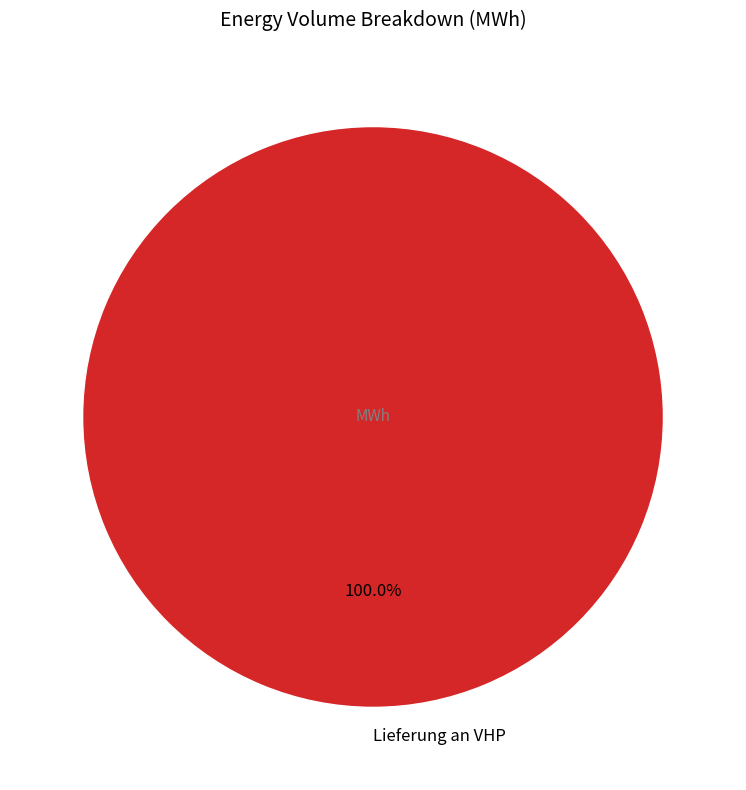

Count the number of slices in the pie.

1